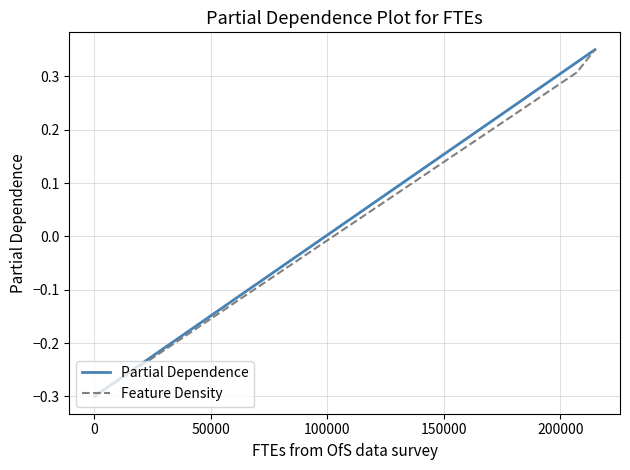

How many lines are shown in the chart?

2